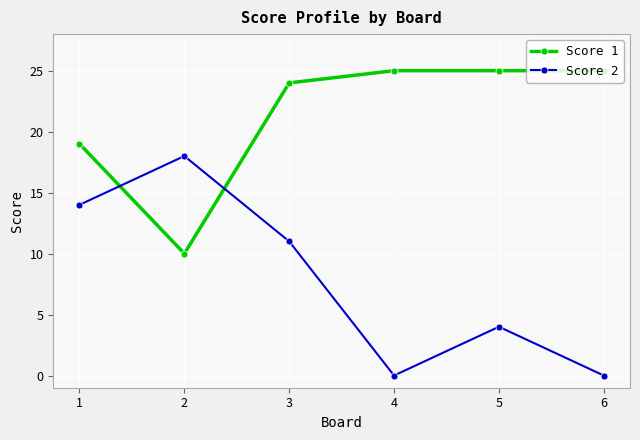

How many lines are shown in the chart?

2